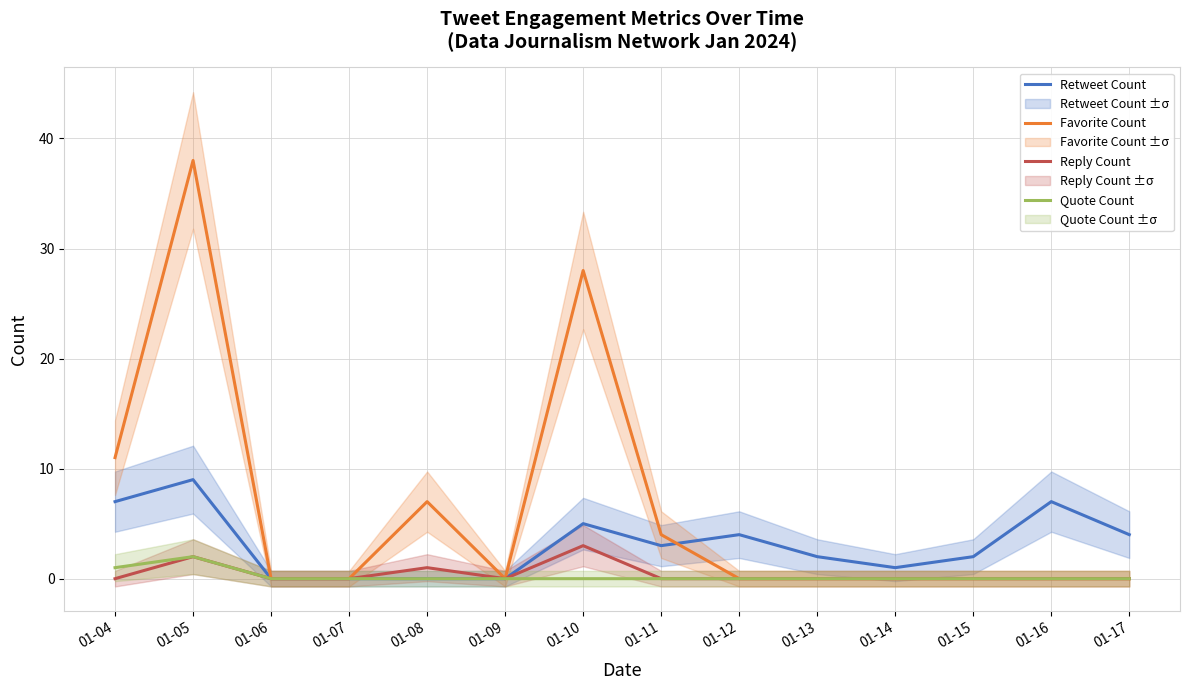

At which label is Favorite Count closest to 19?

01-04